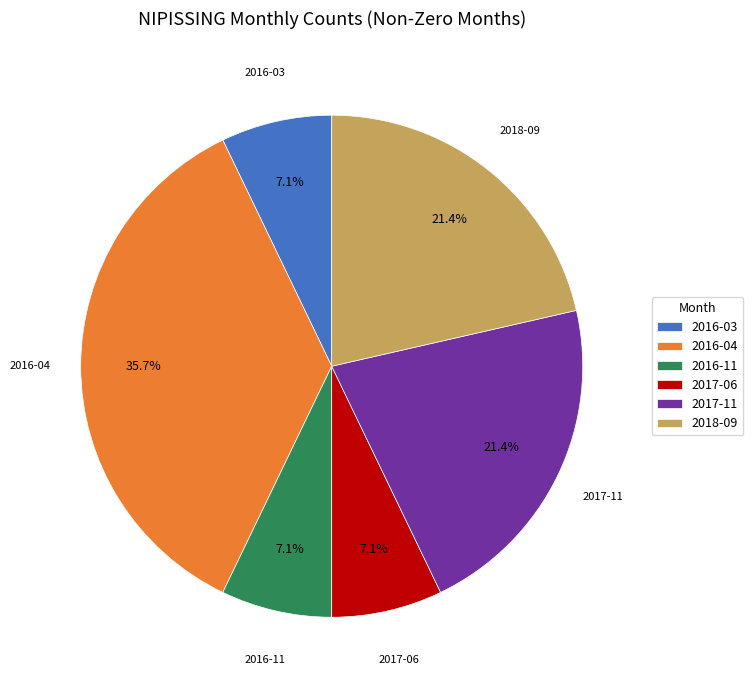

Which category has the biggest portion of the pie?

2016-04